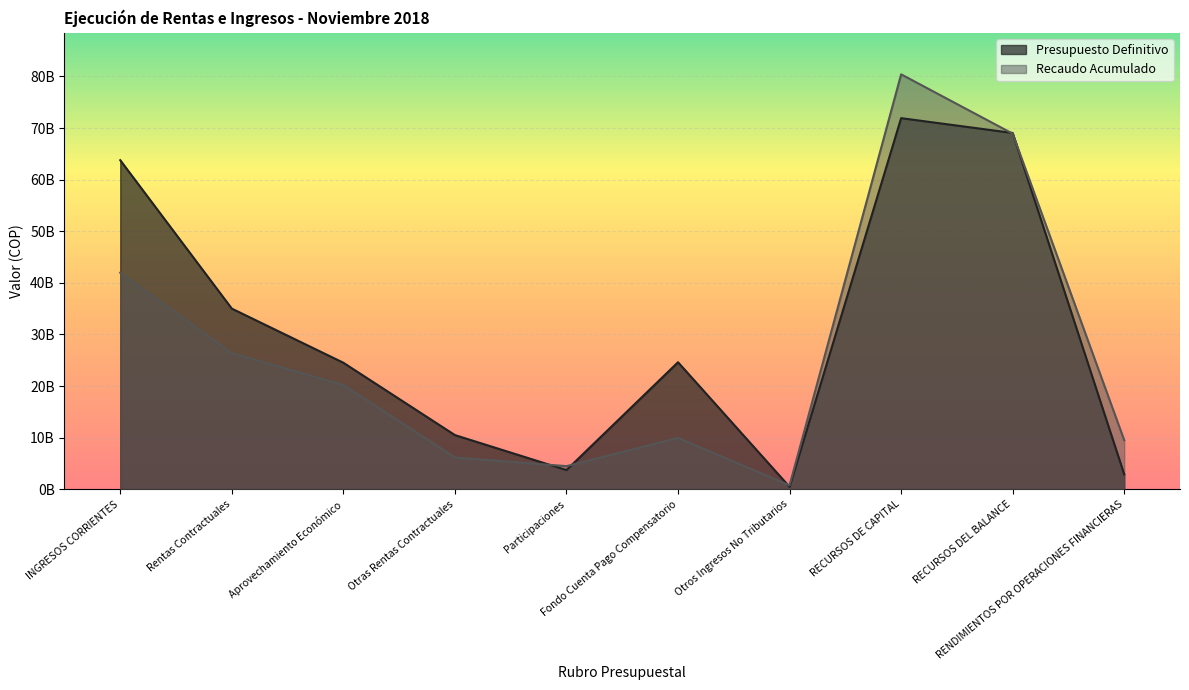

What is the value of the Recaudo Acumulado point at the 4th from the left?

6151816148